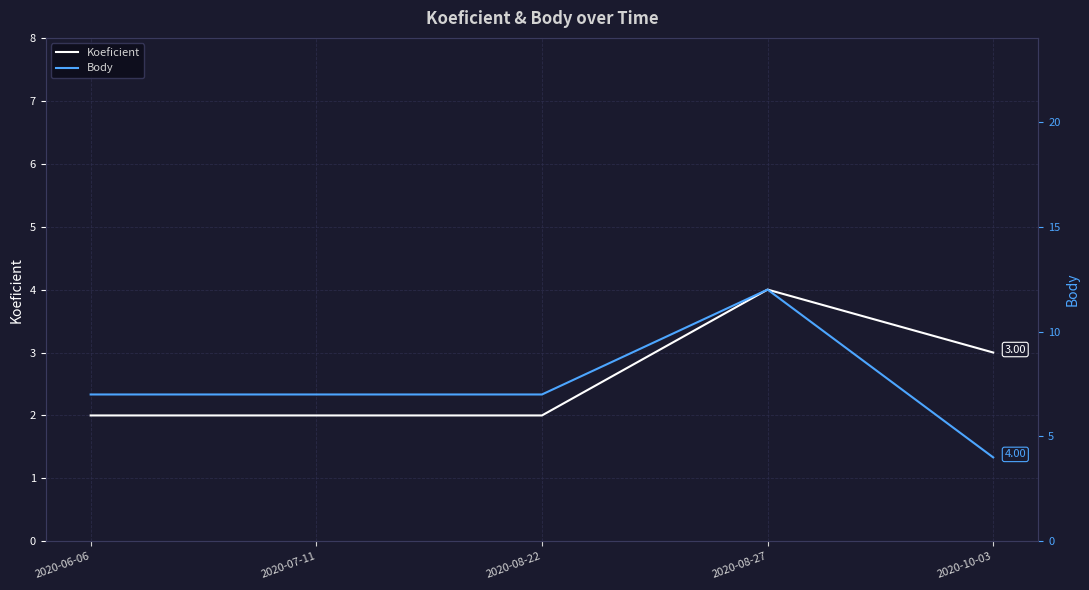

Which category has the lowest value in the Koeficient series?

2020-06-06